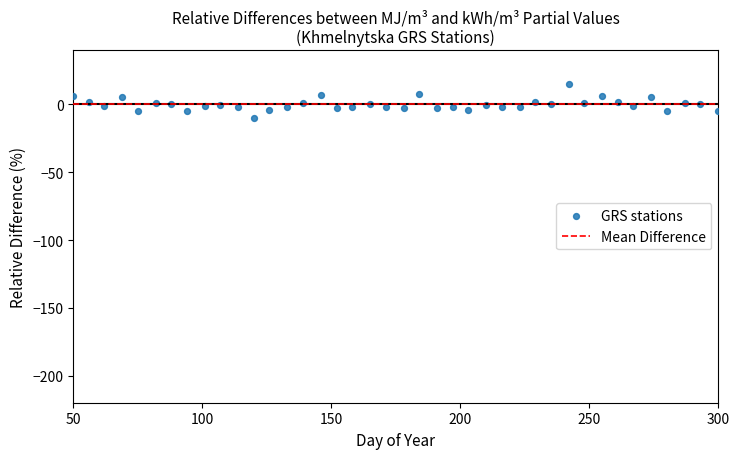

What is the range of X values (max minus min)?

250.0